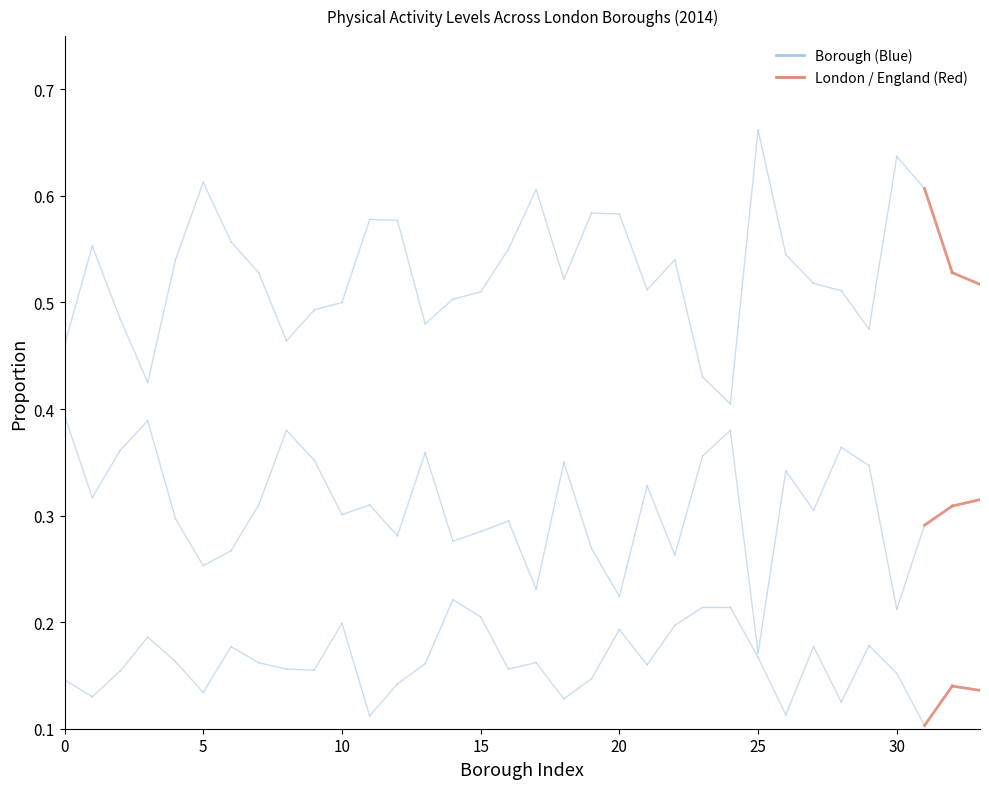

Is it true that Insufficiently Active equals 0.1 at Redbridge?

False